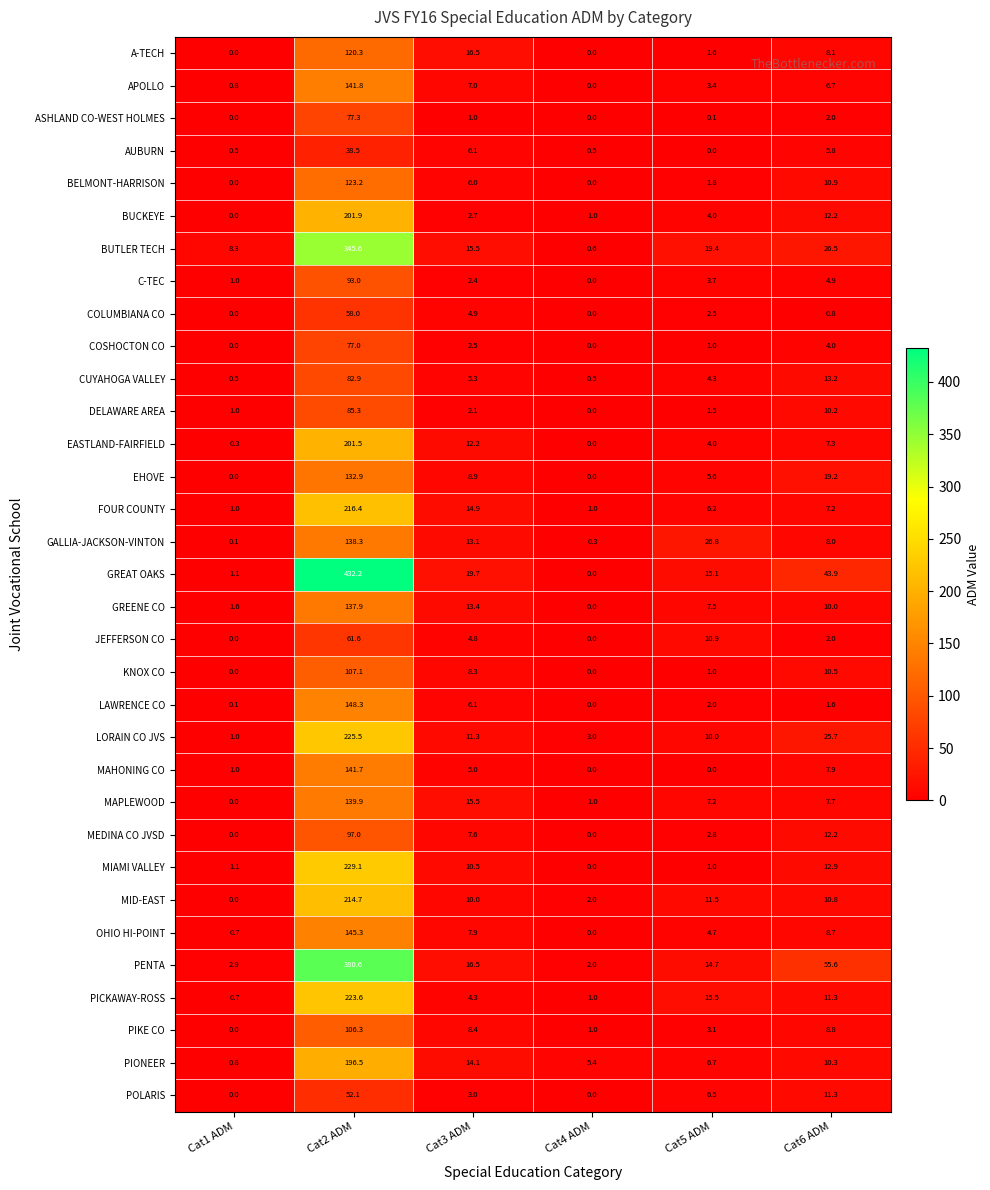

What value does the AUBURN series have at Cat4 ADM?

0.5